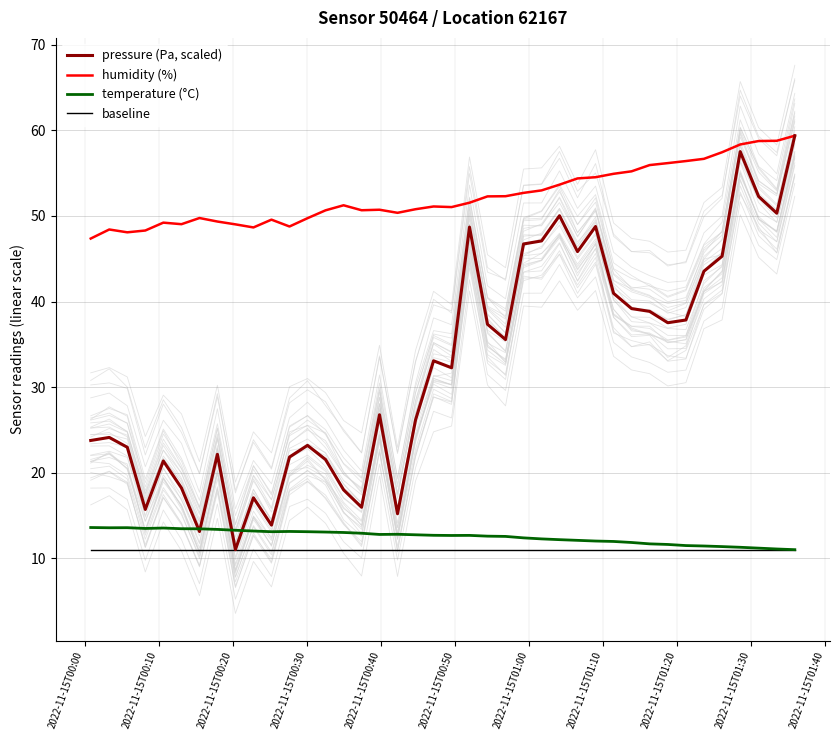

Reading left to right, list all the values displayed in this chart.

pressure (Pa, scaled): 23.8	24.1	23.0	15.7	21.4	18.2	13.1	22.1	11.0	17.1	13.9	21.8	23.2	21.5	18.0	15.9	26.8	15.2	26.2	33.1	32.3	48.7	37.3	35.5	46.7	47.1	50.0	45.8	48.8	41.0	39.2	38.8	37.5	37.8	43.5	45.3	57.5	52.3	50.3	59.4
humidity (%): 47.4	48.4	48.1	48.3	49.2	49.0	49.8	49.4	49.0	48.7	49.6	48.8	49.7	50.7	51.2	50.7	50.7	50.4	50.8	51.1	51.0	51.5	52.3	52.3	52.7	53.0	53.7	54.4	54.5	54.9	55.2	56.0	56.2	56.4	56.7	57.5	58.4	58.8	58.8	59.4
temperature (°C): 13.6	13.6	13.6	13.5	13.5	13.4	13.4	13.4	13.3	13.2	13.1	13.1	13.1	13.1	13.0	12.9	12.8	12.8	12.7	12.7	12.7	12.7	12.6	12.5	12.4	12.2	12.2	12.1	12.0	11.9	11.8	11.7	11.6	11.5	11.4	11.3	11.3	11.2	11.1	11.0
baseline: 11.0	11.0	11.0	11.0	11.0	11.0	11.0	11.0	11.0	11.0	11.0	11.0	11.0	11.0	11.0	11.0	11.0	11.0	11.0	11.0	11.0	11.0	11.0	11.0	11.0	11.0	11.0	11.0	11.0	11.0	11.0	11.0	11.0	11.0	11.0	11.0	11.0	11.0	11.0	11.0